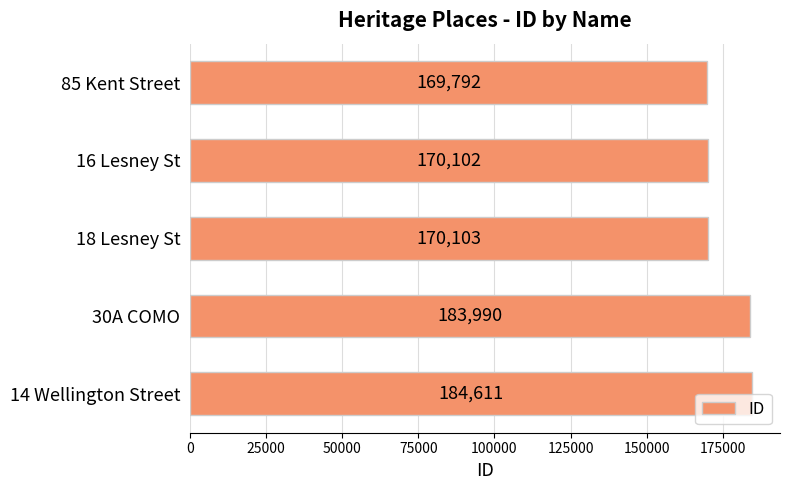

How many bars are there in total?

5